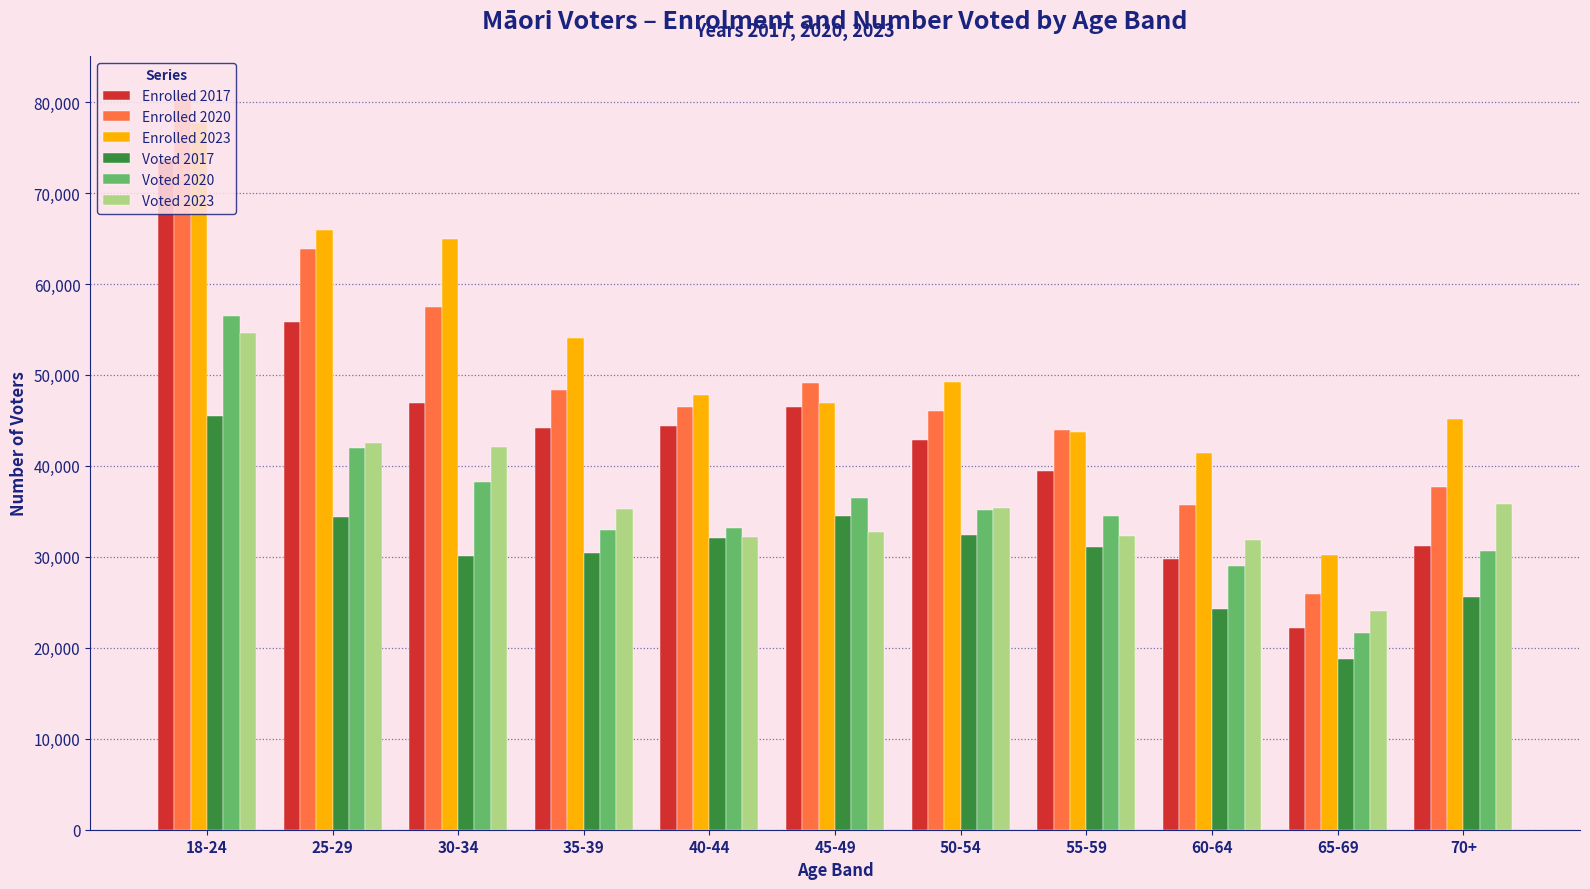

How many bars are there in each group?

6